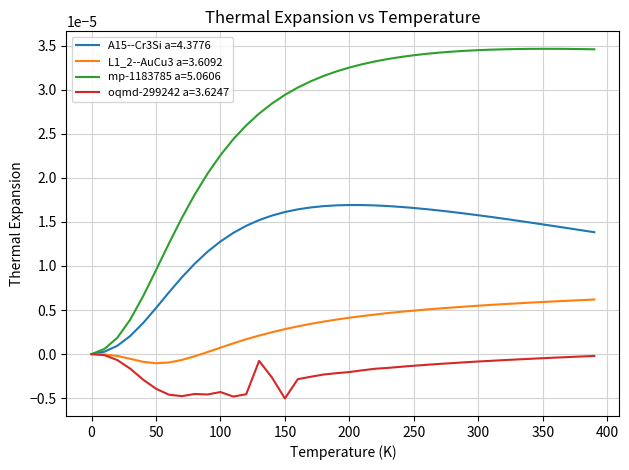

Rank the series by their average value, from highest to lowest.

mp-1183785 a=5.0606, A15--Cr3Si a=4.3776, L1_2--AuCu3 a=3.6092, oqmd-299242 a=3.6247